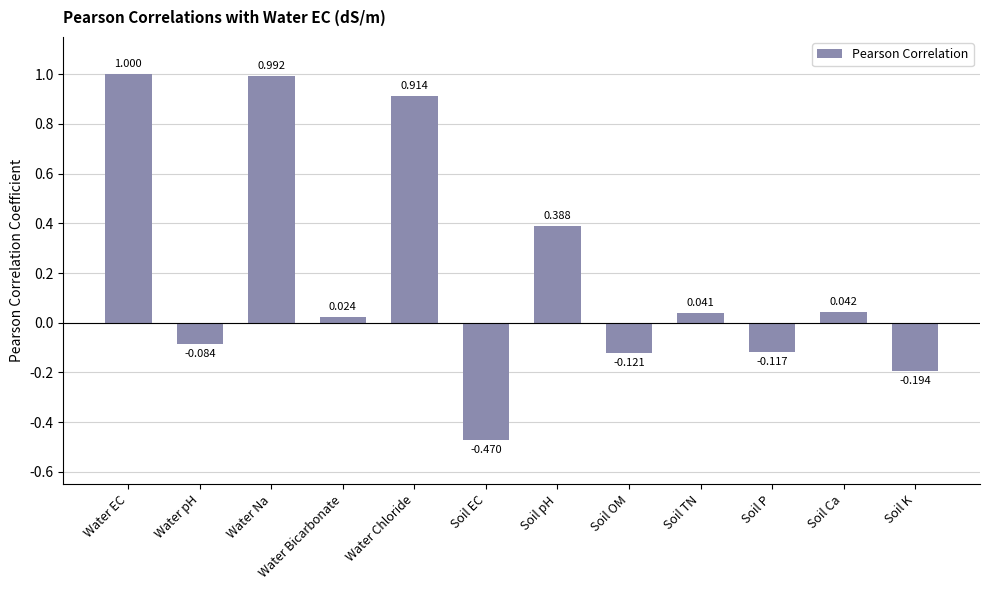

What is the maximum value shown in the chart?

1.0